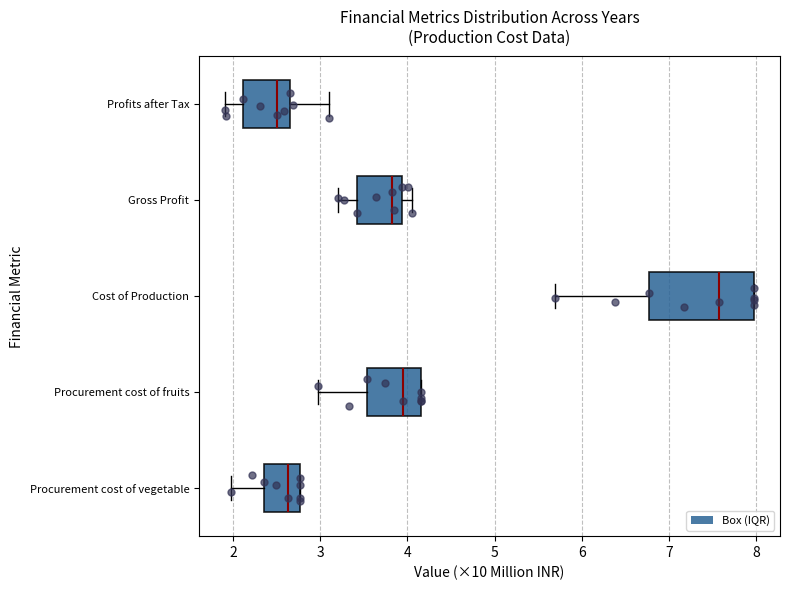

Where does the median line of the box for Profits after Tax sit on the x-axis? The values are not printed on the chart, so give them approximately, as read against the axis.

2.5